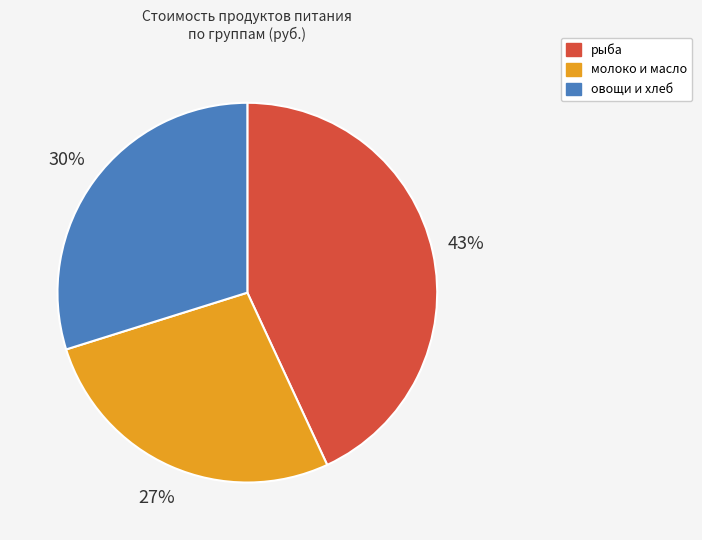

Rank the categories by value from lowest to highest.

молоко и масло, овощи и хлеб, рыба